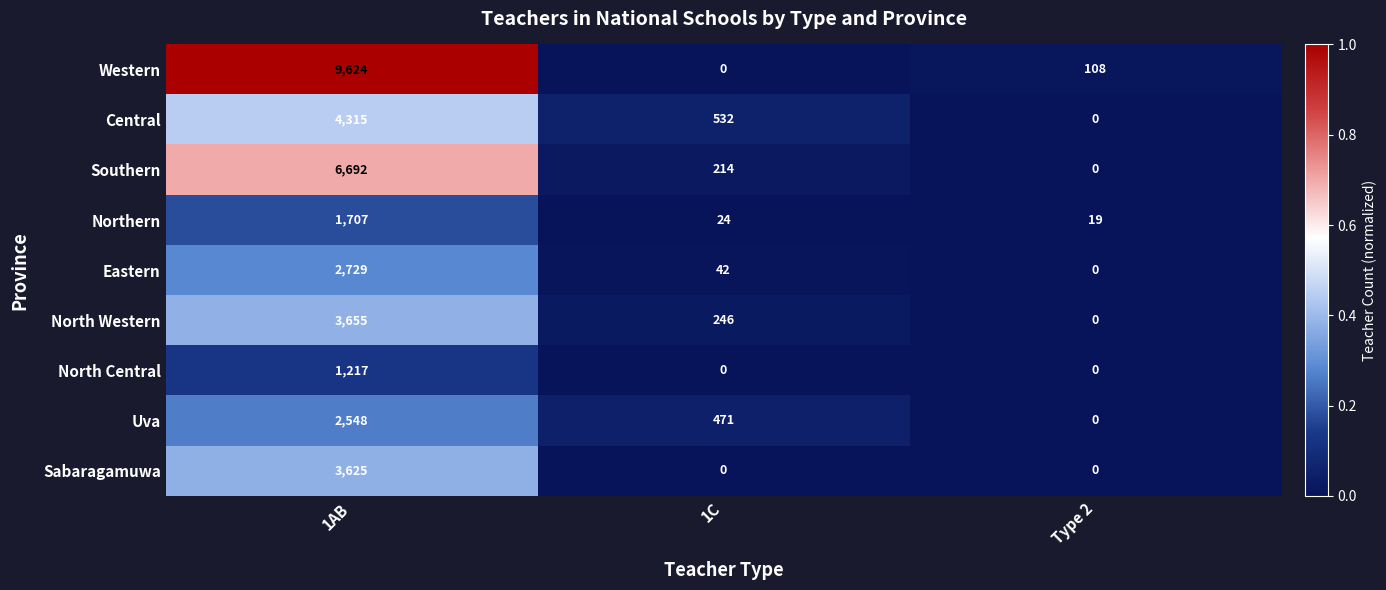

The Northern series shows 24 at 1C. True or false?

True